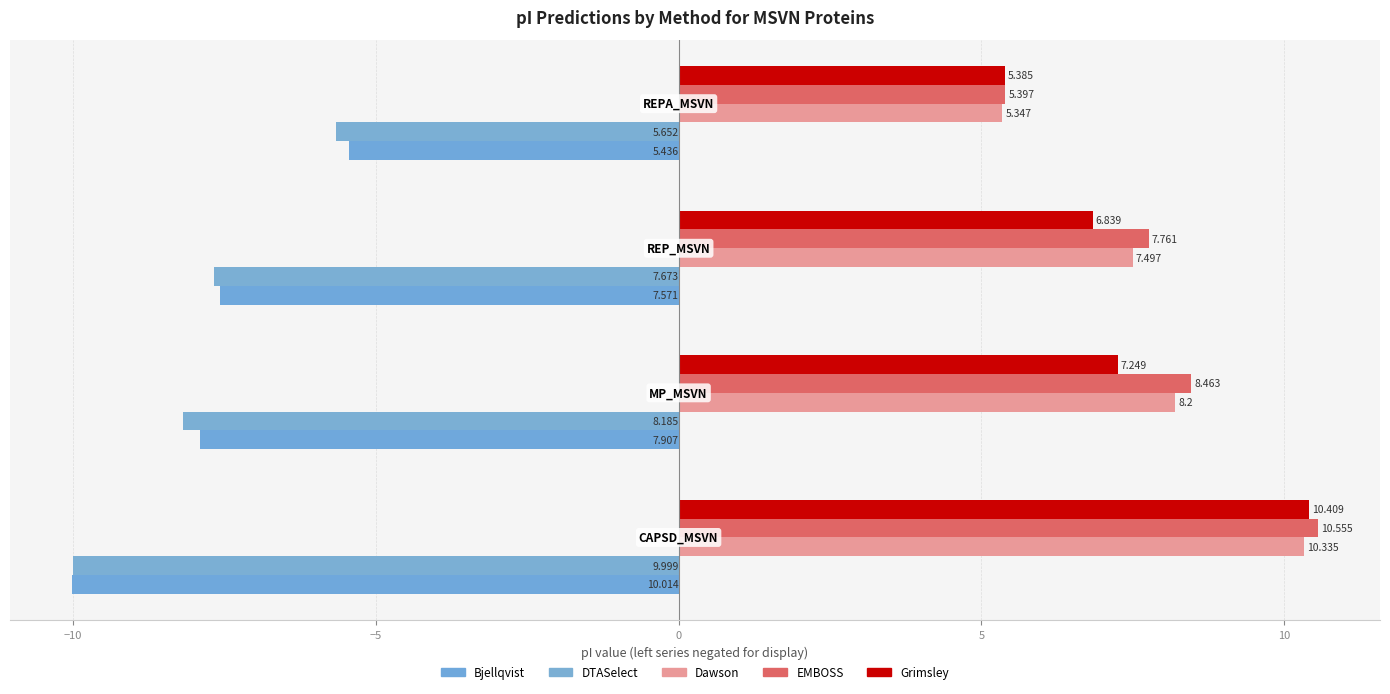

What is the difference between the maximum and minimum values in the Dawson series?

5.0